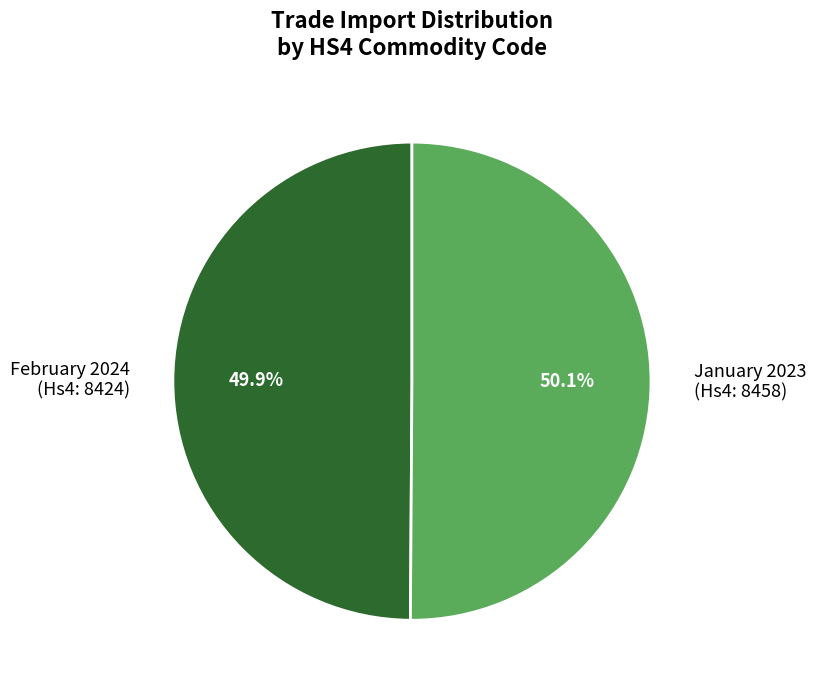

Count the number of slices in the pie.

2